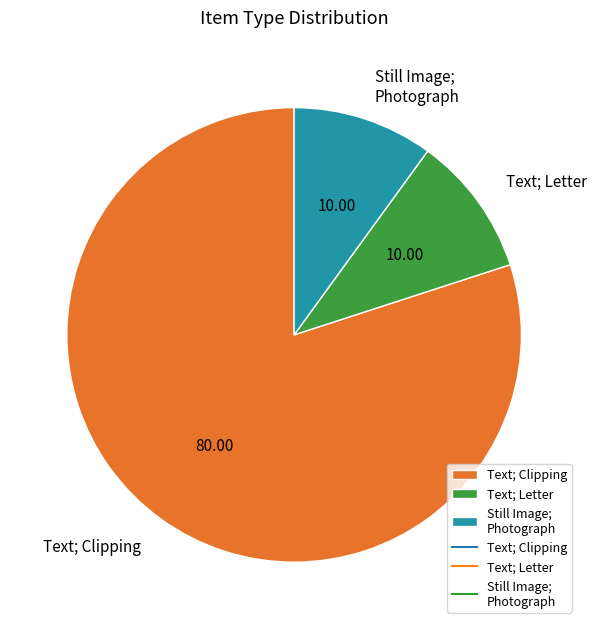

Which category has the biggest portion of the pie?

Text; Clipping